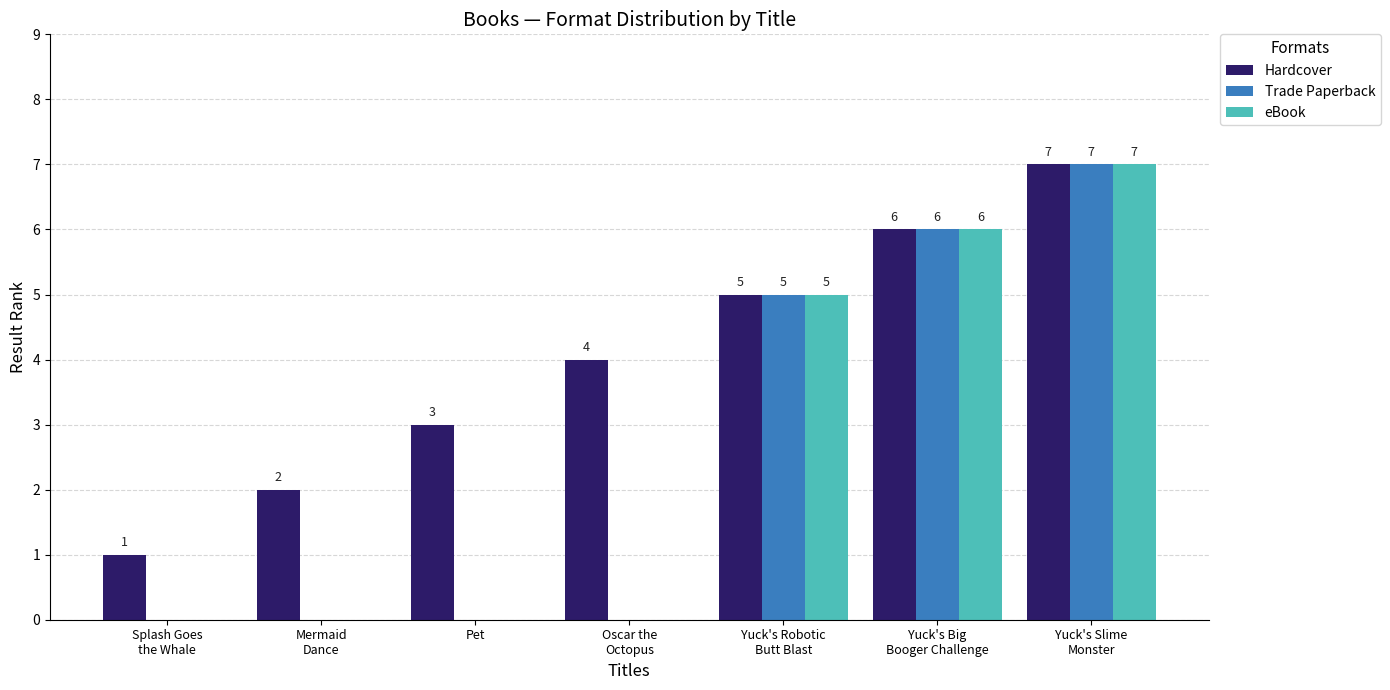

Reading left to right, what are all the values shown in this chart?

Hardcover: Splash Goes
the Whale=1	Mermaid
Dance=2	Pet=3	Oscar the
Octopus=4	Yuck's Robotic
Butt Blast=5	Yuck's Big
Booger Challenge=6	Yuck's Slime
Monster=7
Trade Paperback: Splash Goes
the Whale=0	Mermaid
Dance=0	Pet=0	Oscar the
Octopus=0	Yuck's Robotic
Butt Blast=5	Yuck's Big
Booger Challenge=6	Yuck's Slime
Monster=7
eBook: Splash Goes
the Whale=0	Mermaid
Dance=0	Pet=0	Oscar the
Octopus=0	Yuck's Robotic
Butt Blast=5	Yuck's Big
Booger Challenge=6	Yuck's Slime
Monster=7